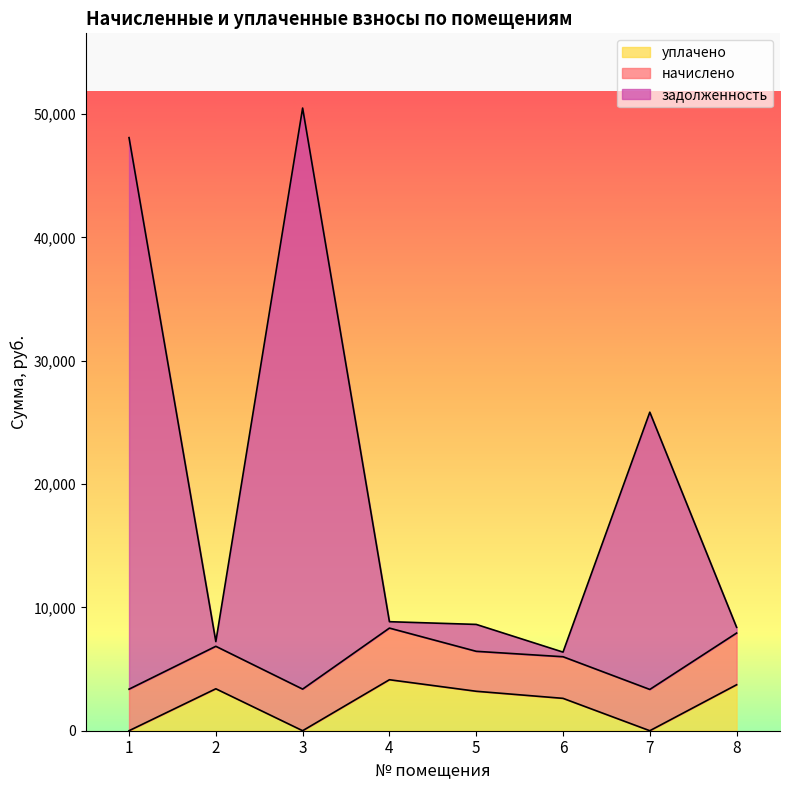

What is the difference between the maximum and minimum values in the уплачено series?

4134.8